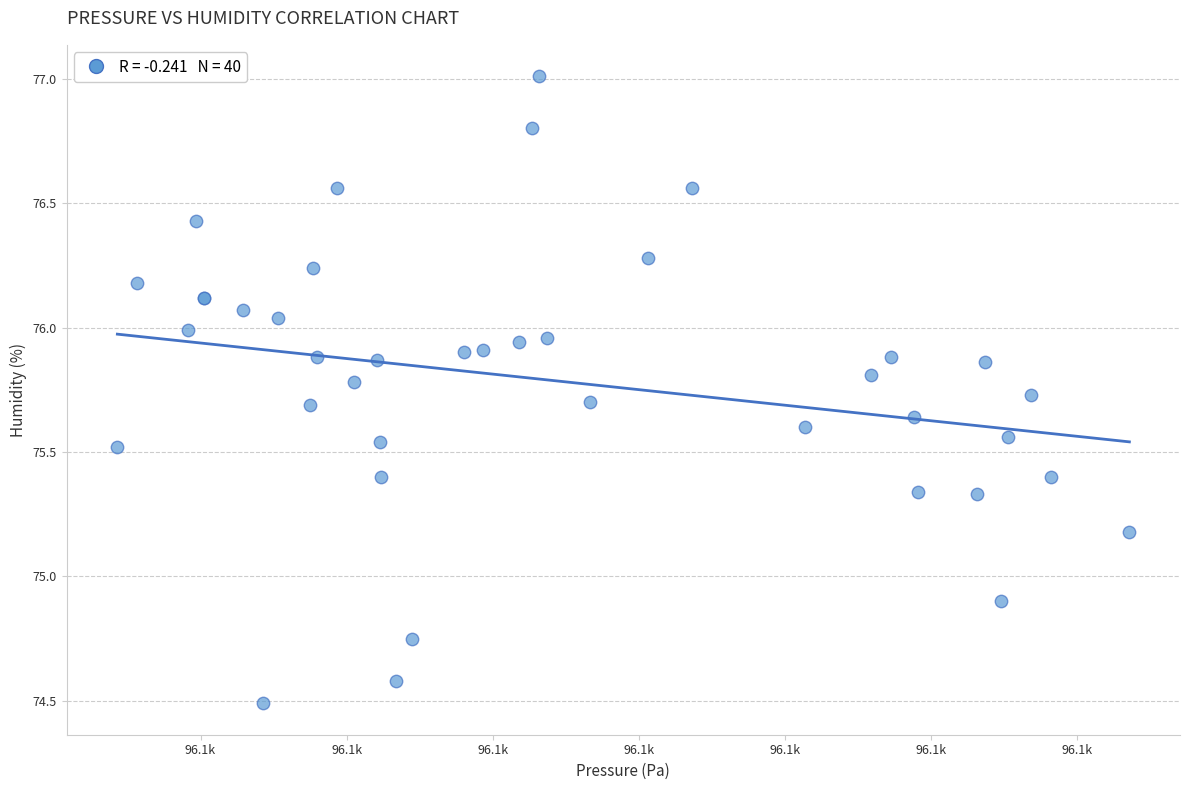

What Y value in the scatter plot is closest to 75?

74.9